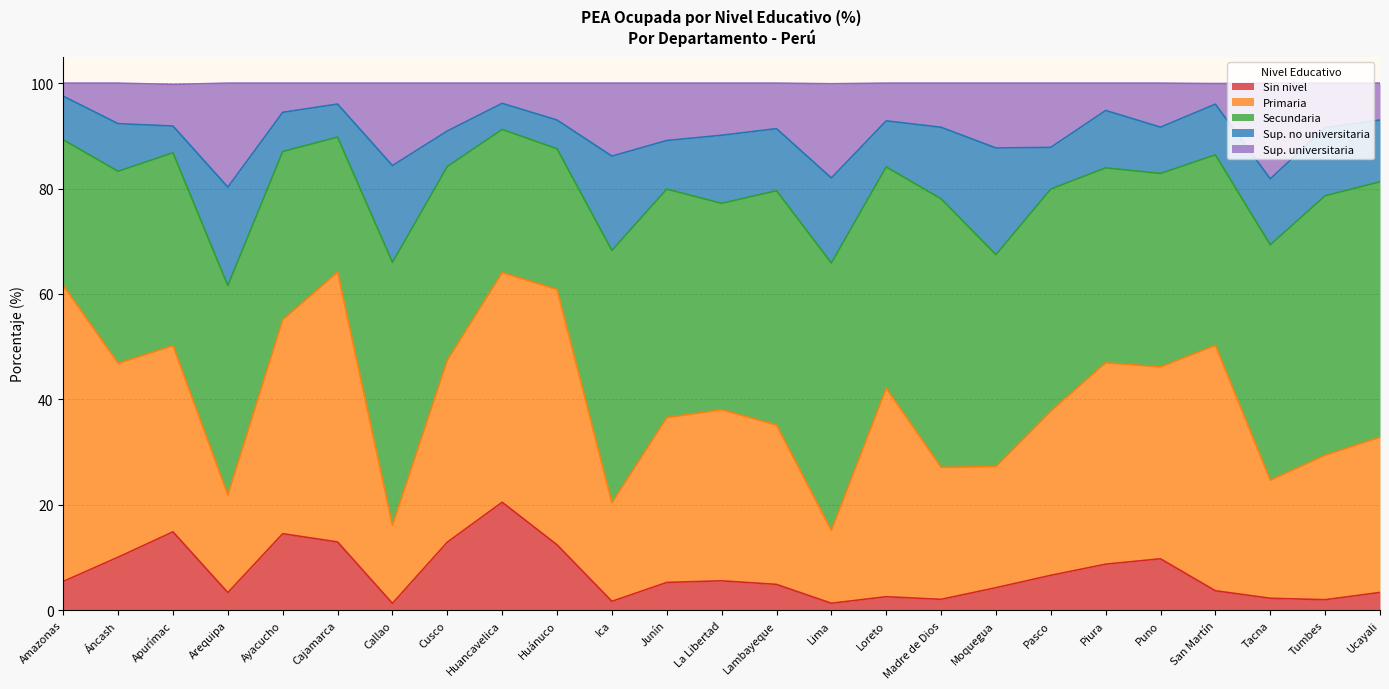

At which label does Sup. no universitaria reach its peak?

Moquegua